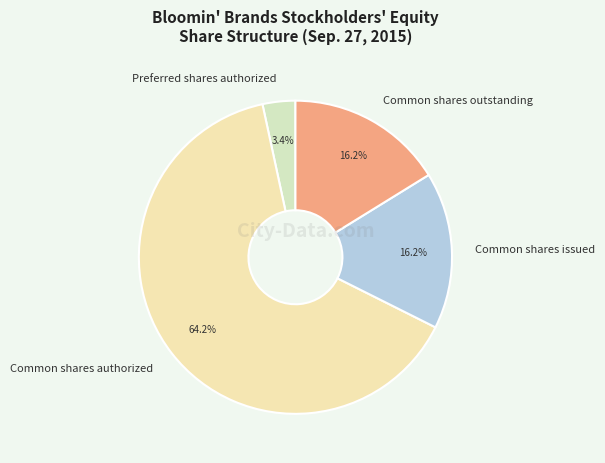

To the nearest percent, what percentage of the pie is Preferred shares authorized?

3%